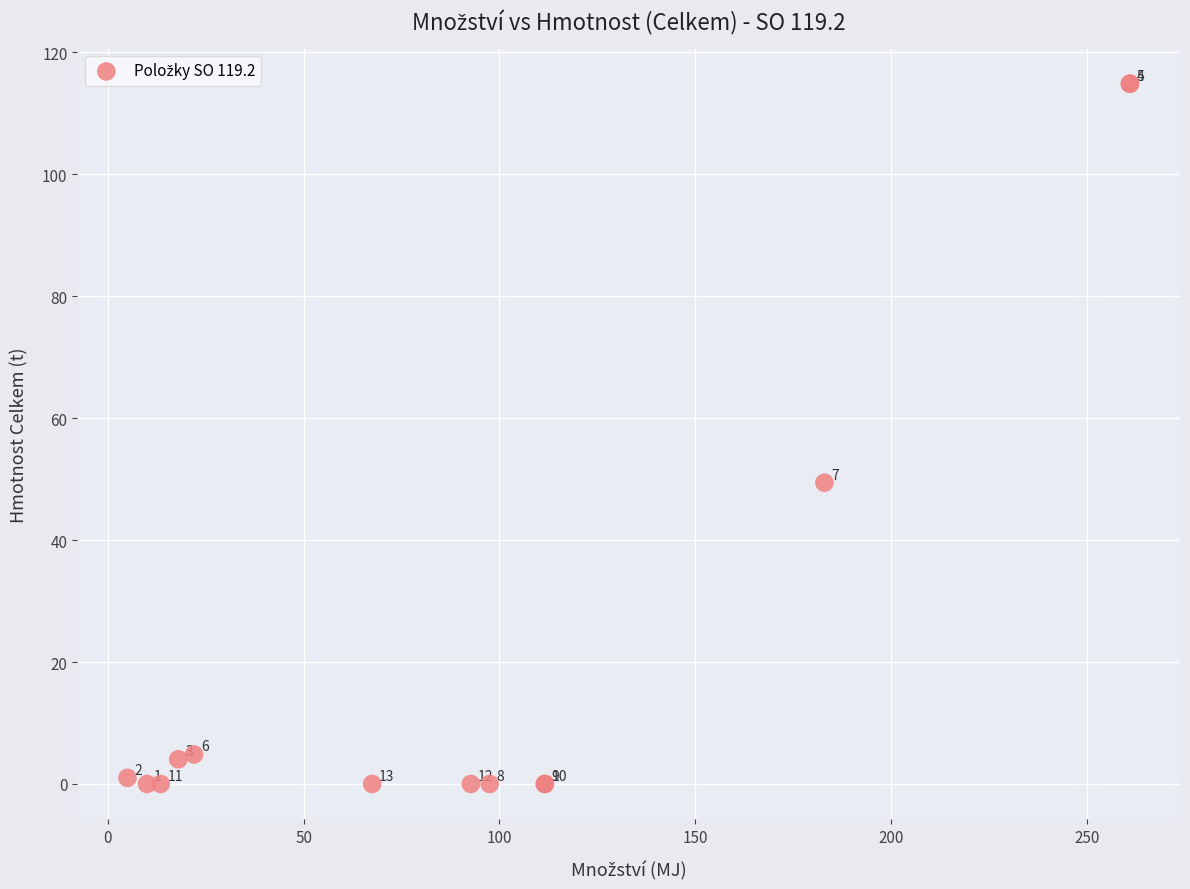

What Y value in the scatter plot is closest to 57?

49.4